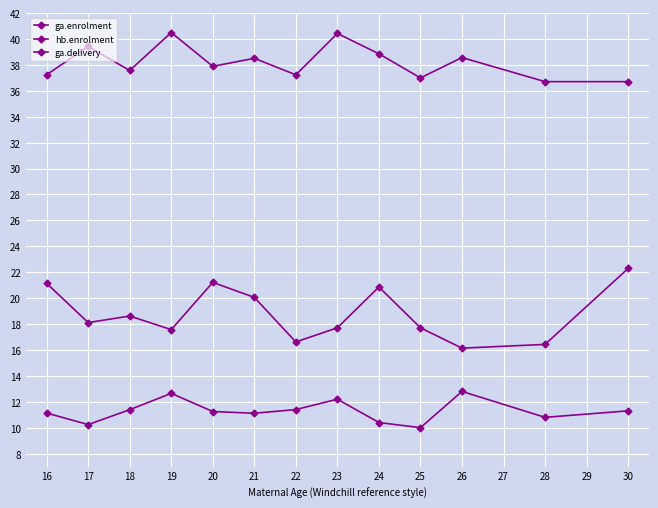

What is the sum of the hb.enrolment values at 23 and 20?

23.4